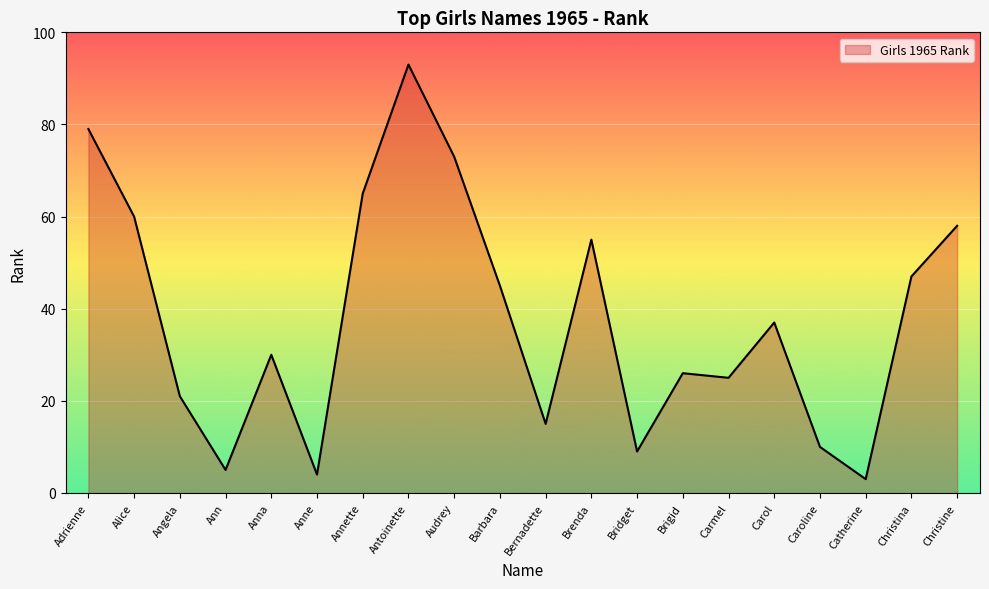

Between Anna and Brigid, which is larger?

Anna